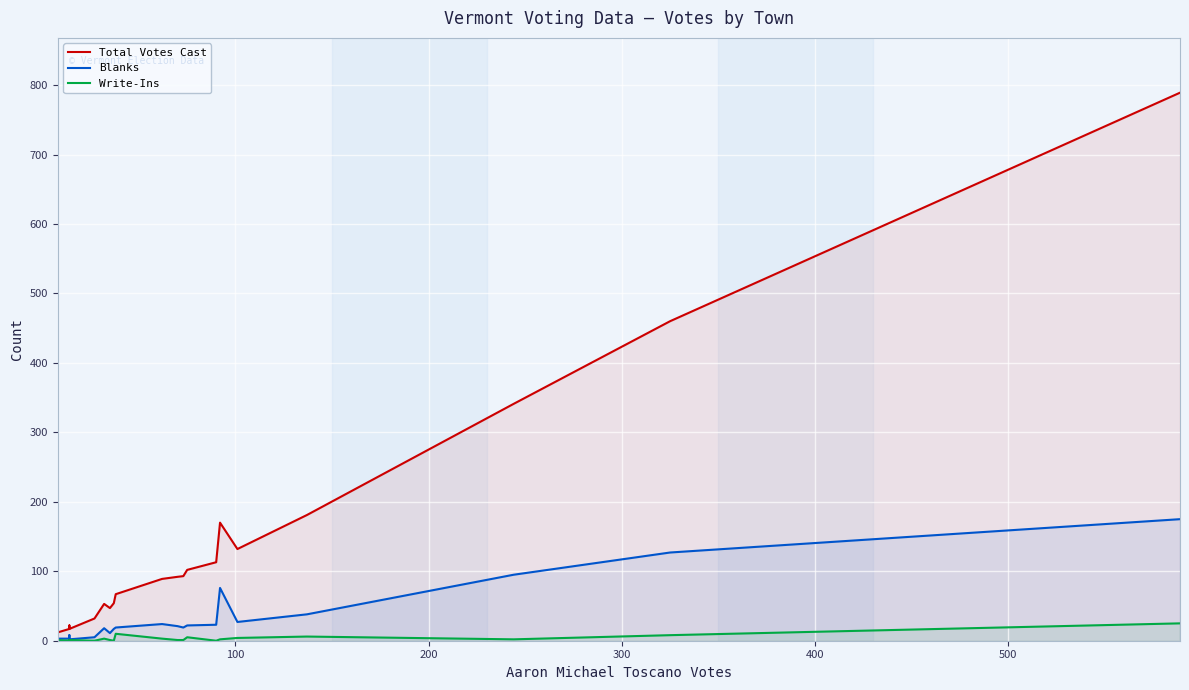

True or false: Blanks and Write-Ins cross at least once.

False